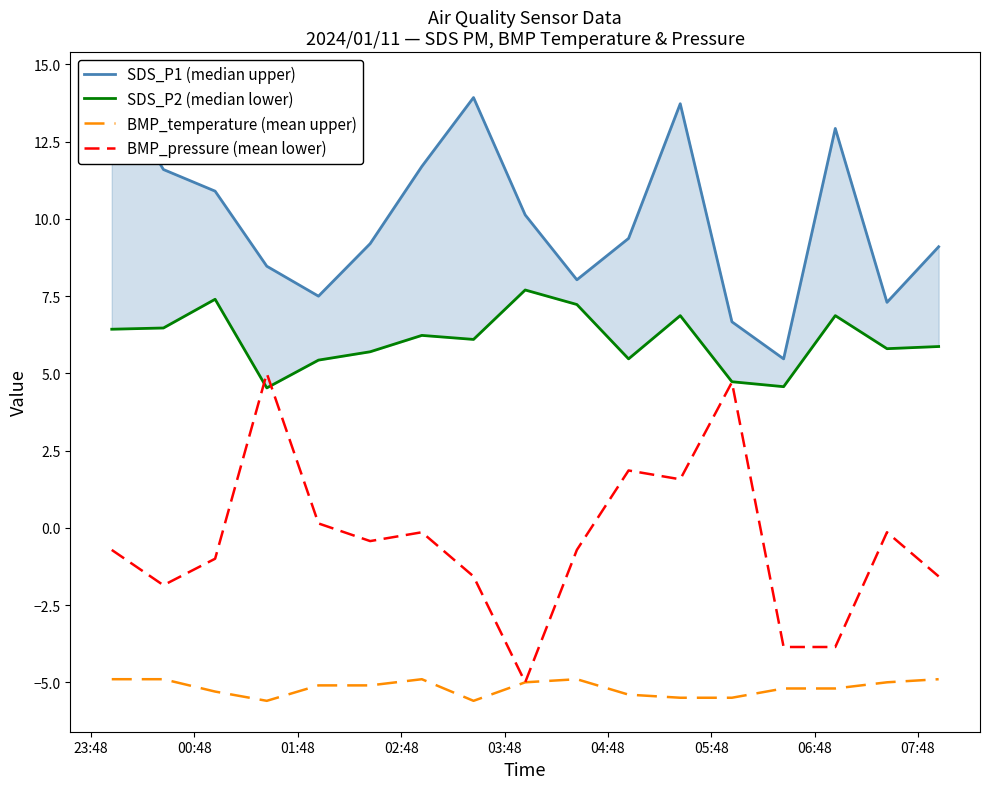

Reading left to right, what are all the values shown in this chart?

SDS_P1 (median upper): 14.4	11.6	10.9	8.5	7.5	9.2	11.7	13.9	10.1	8.0	9.4	13.7	6.7	5.5	12.9	7.3	9.1
SDS_P2 (median lower): 6.4	6.5	7.4	4.5	5.4	5.7	6.2	6.1	7.7	7.2	5.5	6.9	4.7	4.6	6.9	5.8	5.9
BMP_temperature (mean upper): -4.9	-4.9	-5.3	-5.6	-5.1	-5.1	-4.9	-5.6	-5.0	-4.9	-5.4	-5.5	-5.5	-5.2	-5.2	-5.0	-4.9
BMP_pressure (mean lower): -0.7	-1.9	-1.0	5.0	0.1	-0.4	-0.1	-1.6	-5.0	-0.7	1.9	1.6	4.7	-3.9	-3.9	-0.1	-1.6